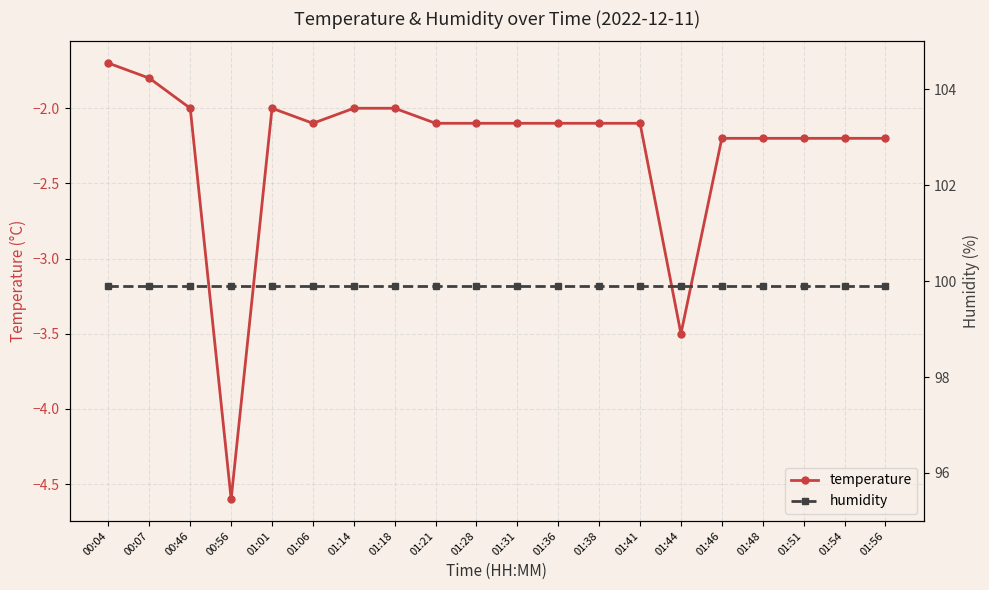

Read the humidity value at 01:31.

99.9